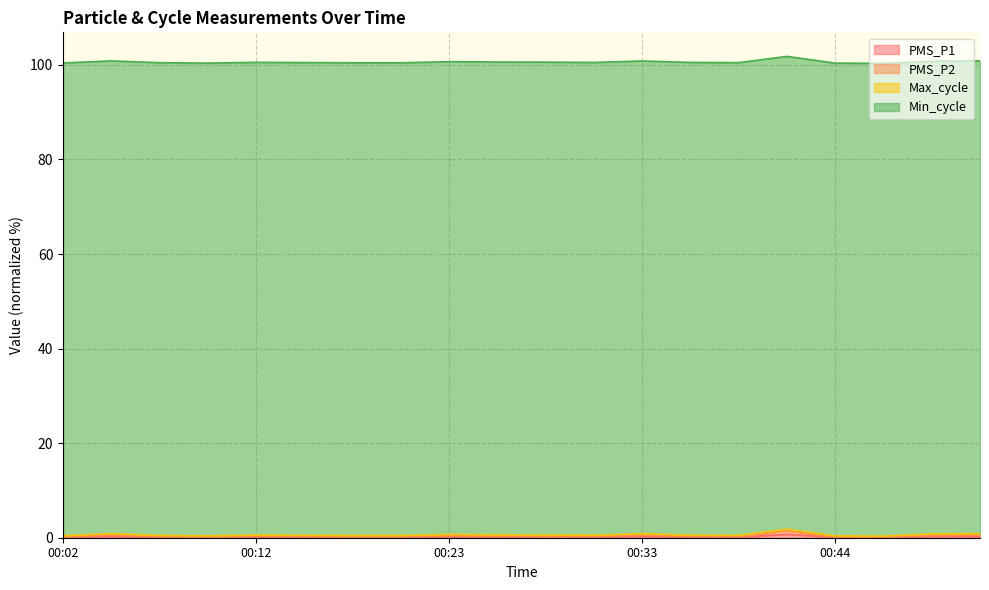

What is the maximum value for PMS_P2?

1.5